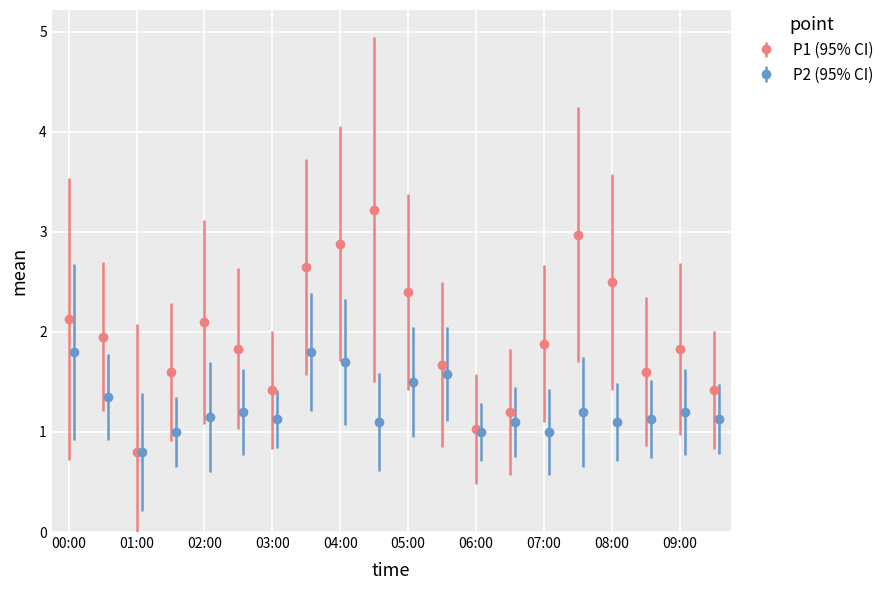

The value of P1 (95% CI) at 07:00 is 1.9. True or false?

True